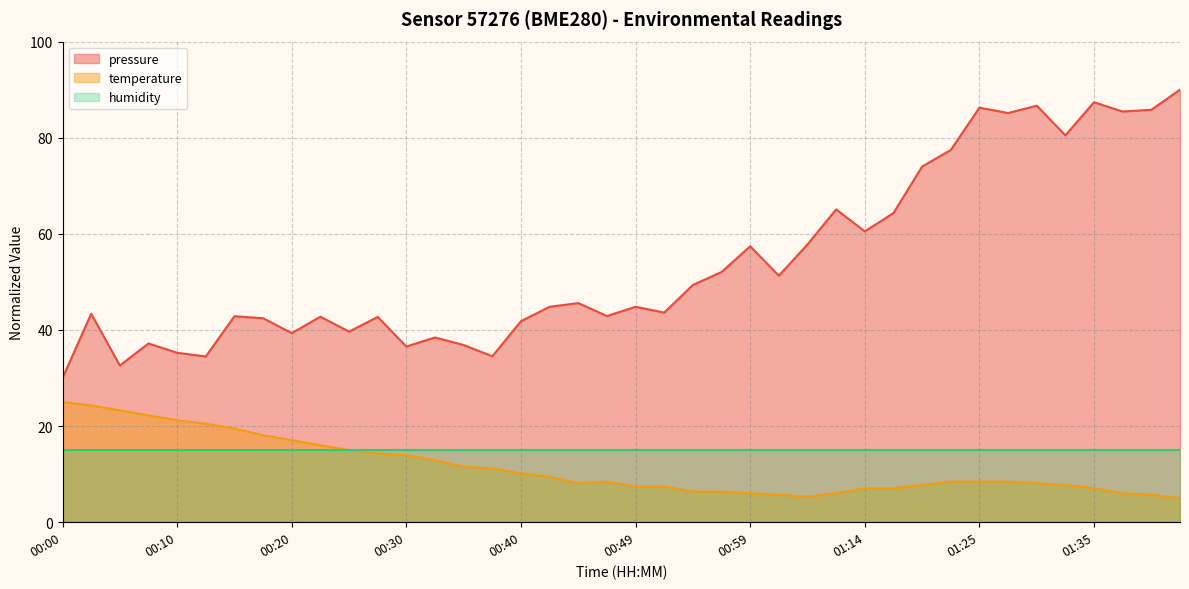

Read the temperature value at 00:57.

6.4